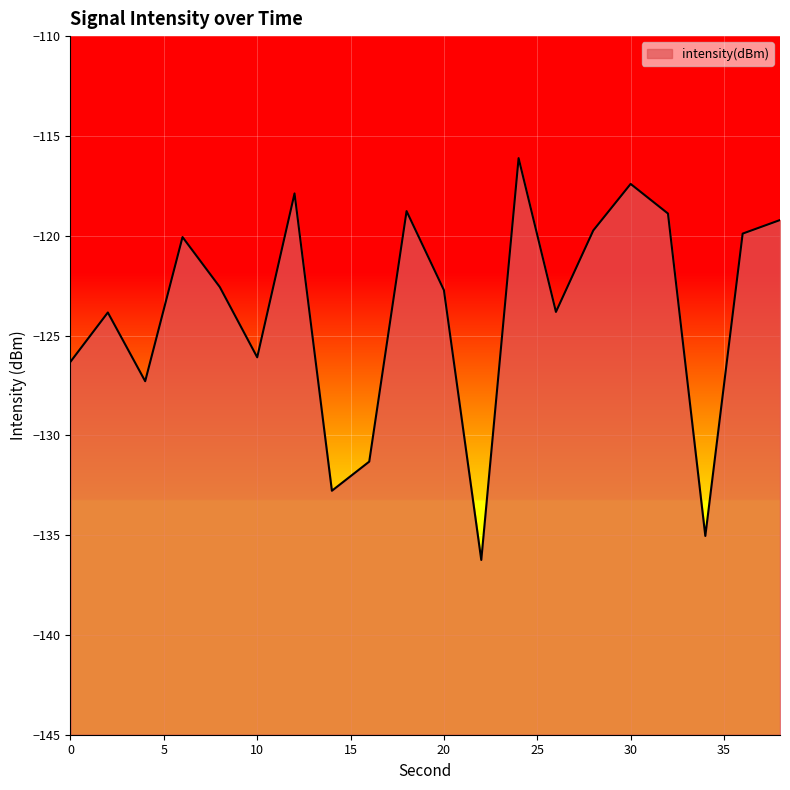

Which category has the lowest value across all series?

22